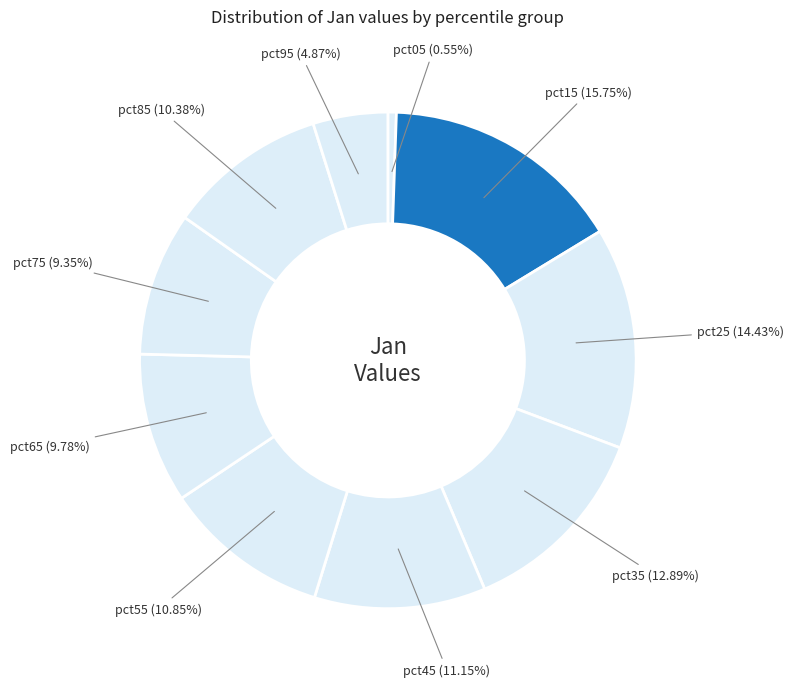

Is it true that pct35 is 13% of the pie?

True